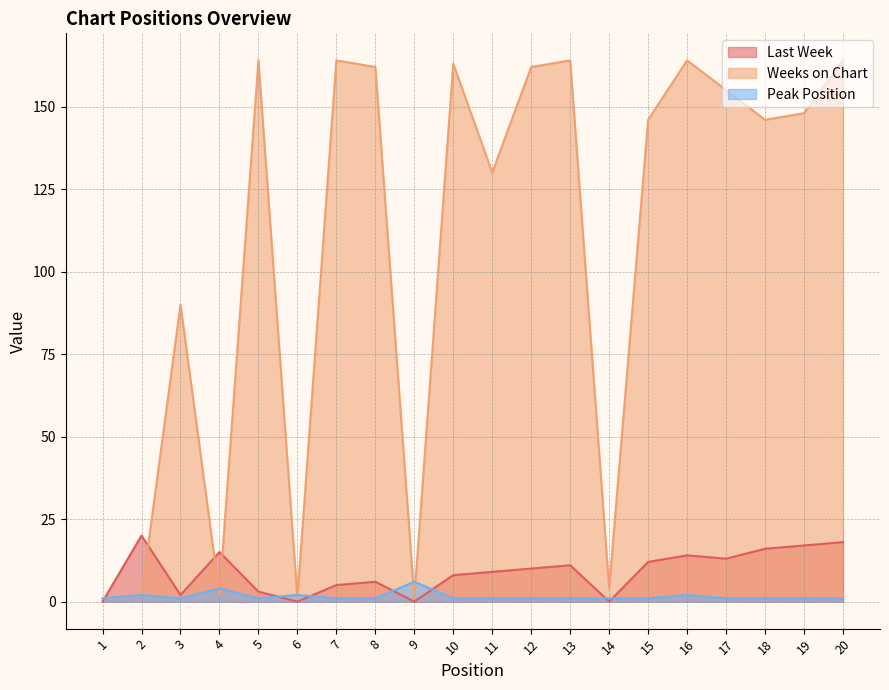

Is the value of Weeks on Chart at 3 greater than the value of Last Week at 12?

Yes